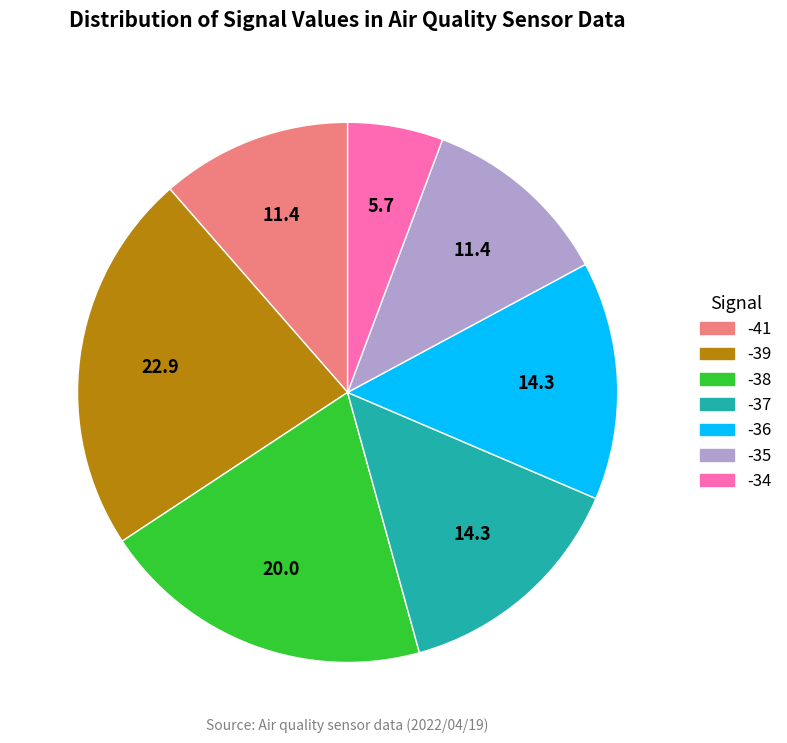

Does any single category account for the majority?

No